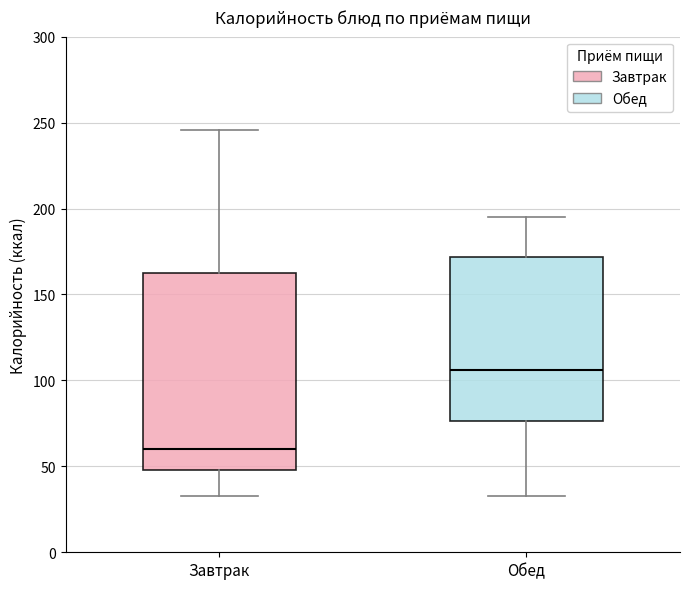

Which box is the tallest, from its lower edge to its upper edge?

Завтрак